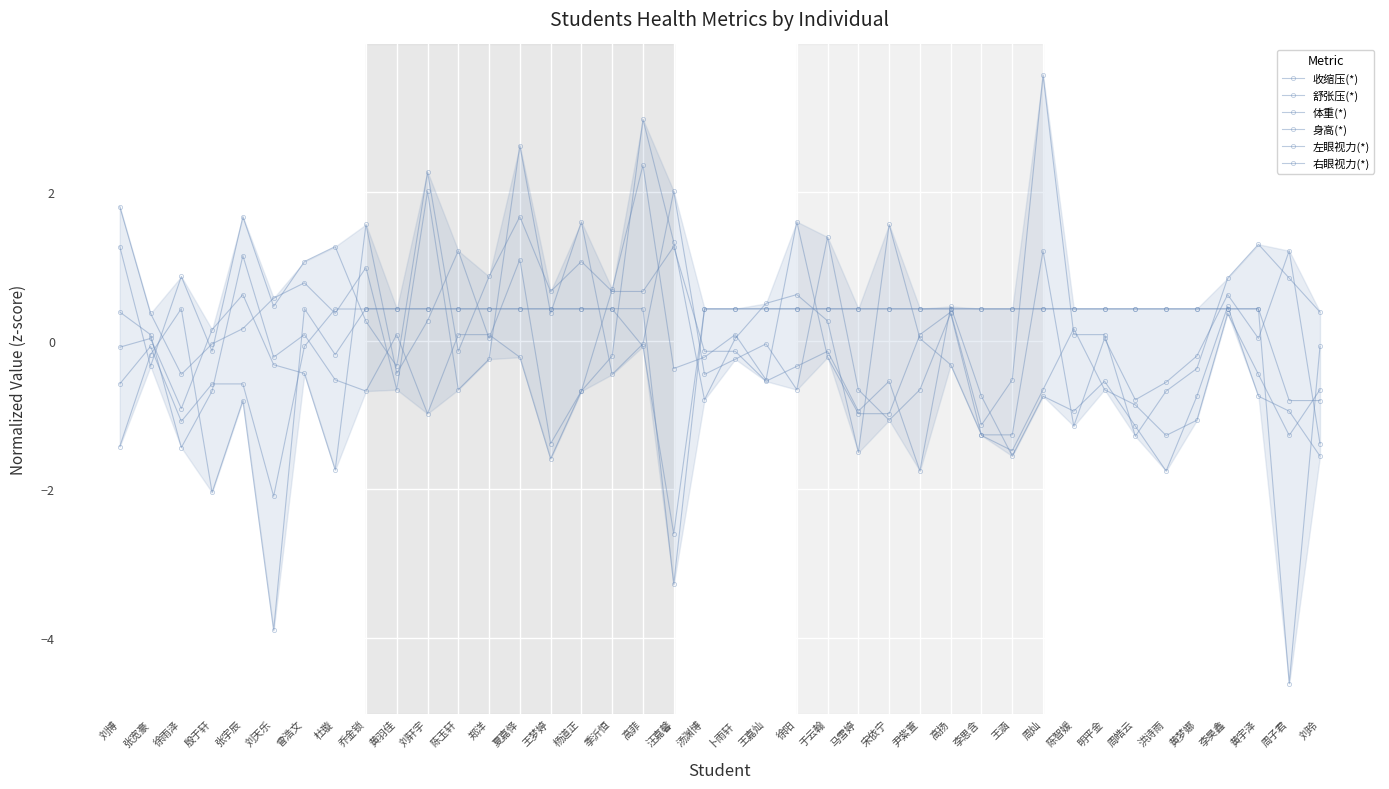

Is this an area chart (filled region under the line)?

No